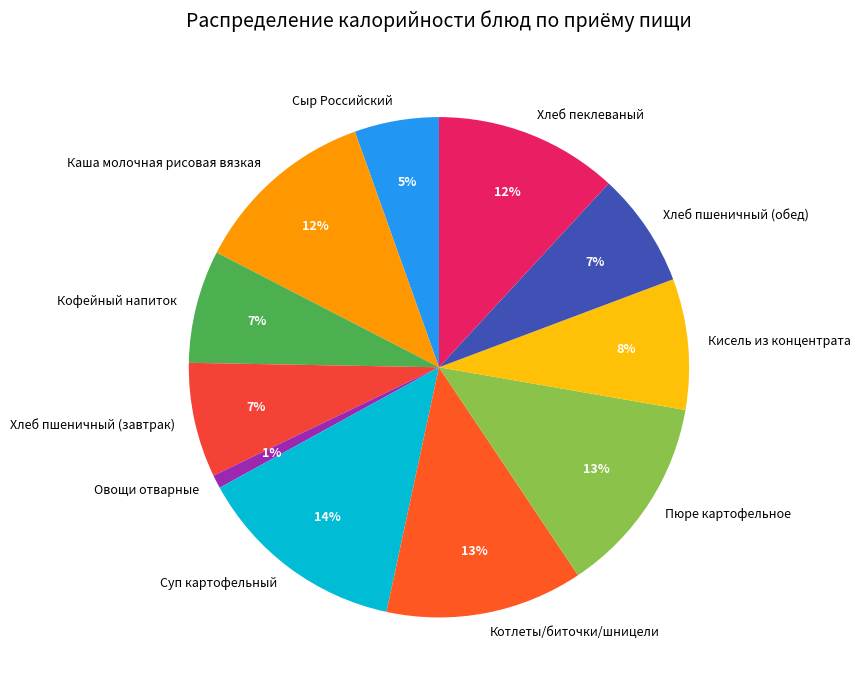

To the nearest percent, what percentage of the pie is Овощи отварные?

1%